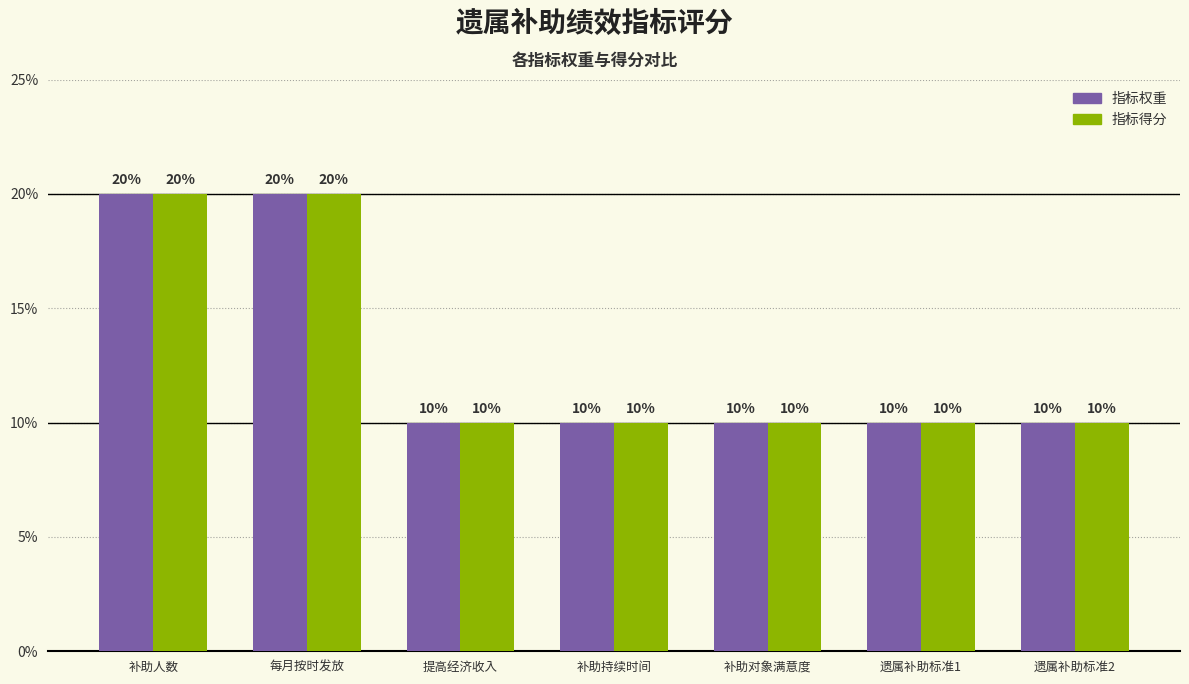

What is the sum of the 指标权重 values at 补助对象满意度 and 每月按时发放?

30